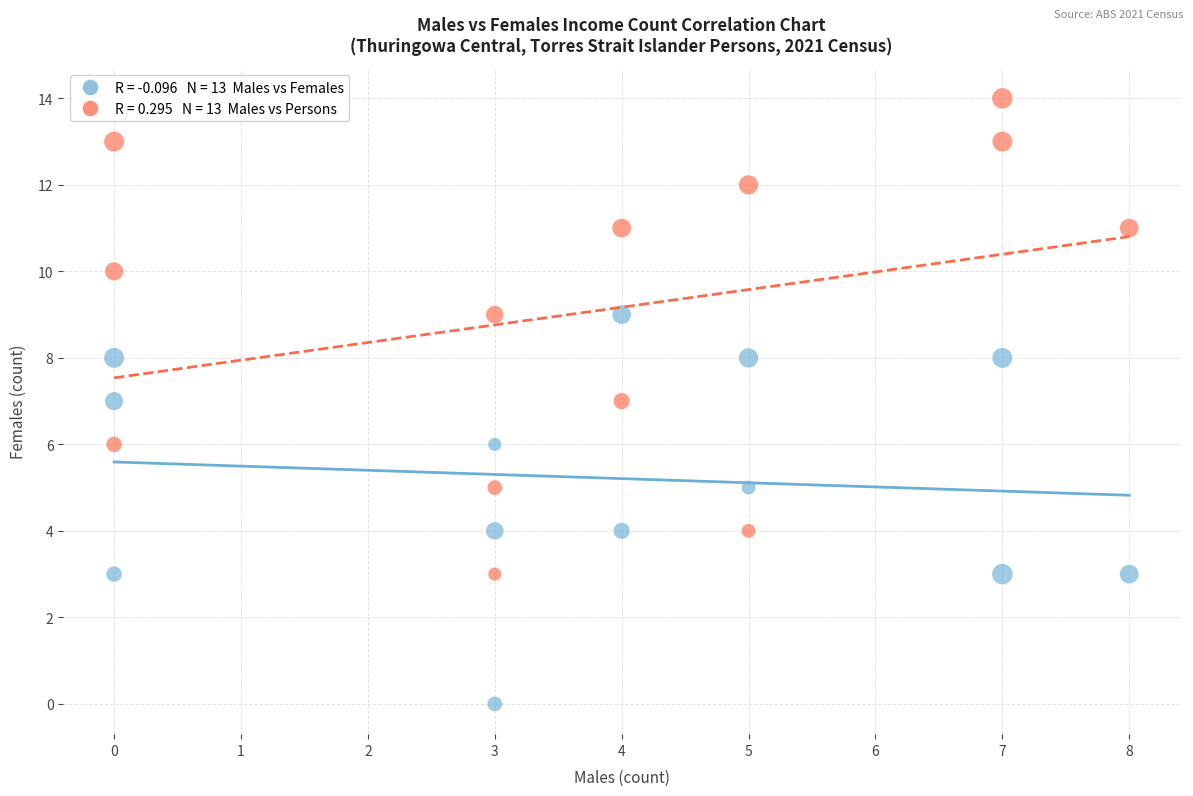

Across all data points, what is the range of X values (max minus min)?

8